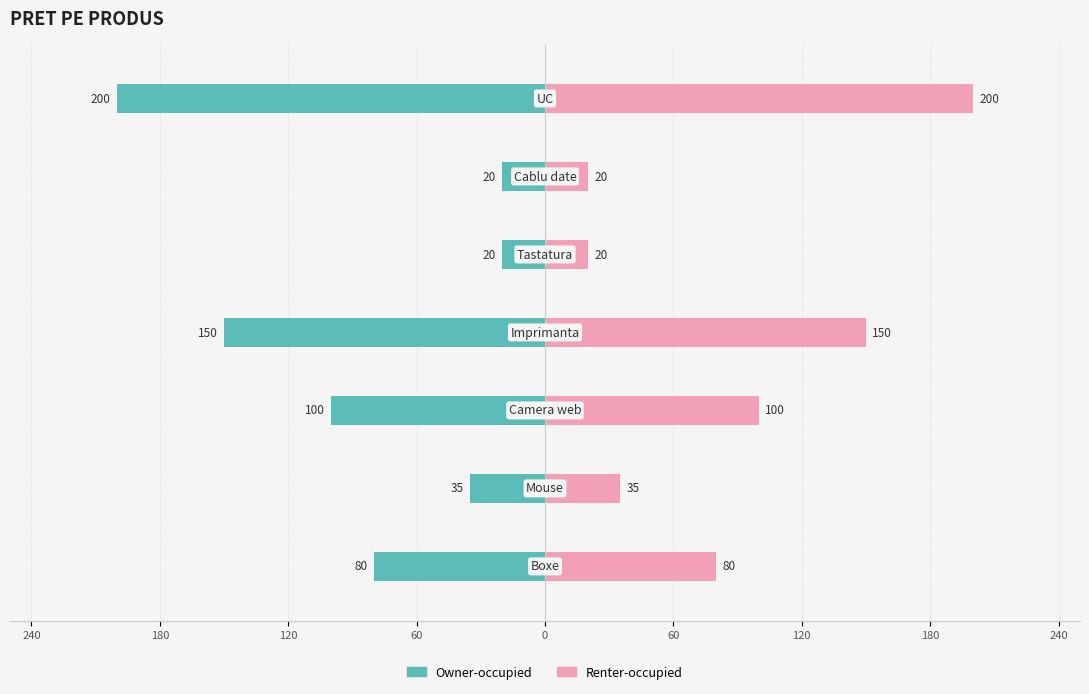

What is the maximum value shown in the chart?

200